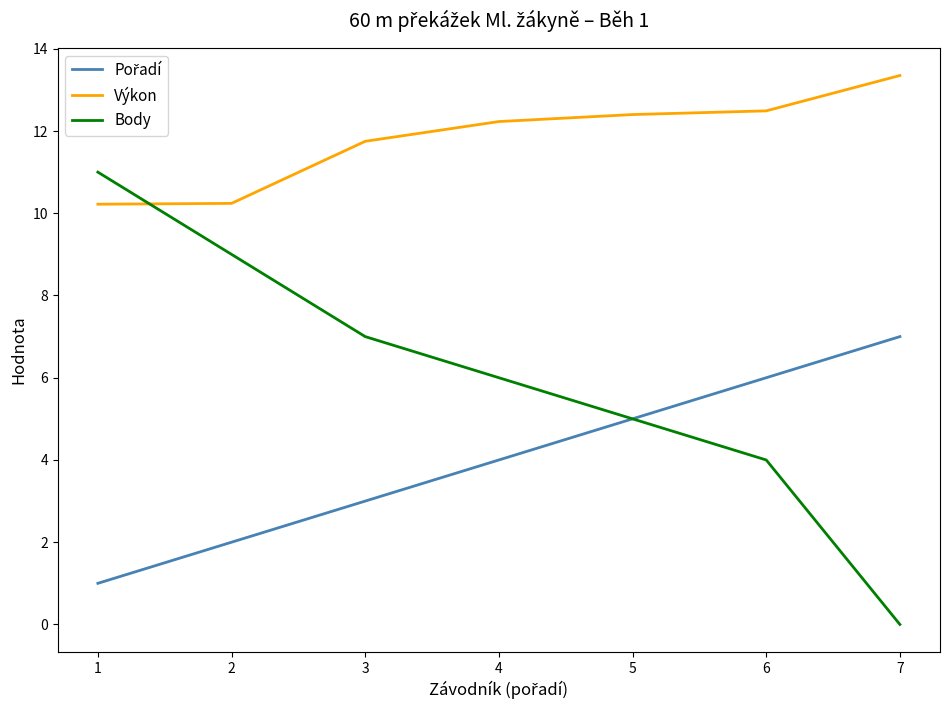

Count the number of categories in the chart.

7